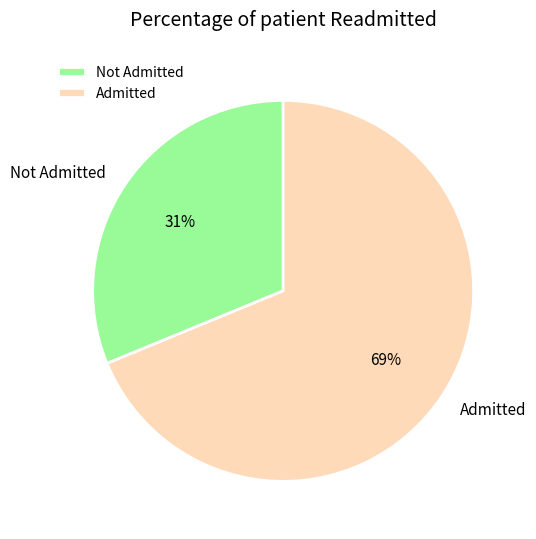

How many slices are in this pie chart?

2